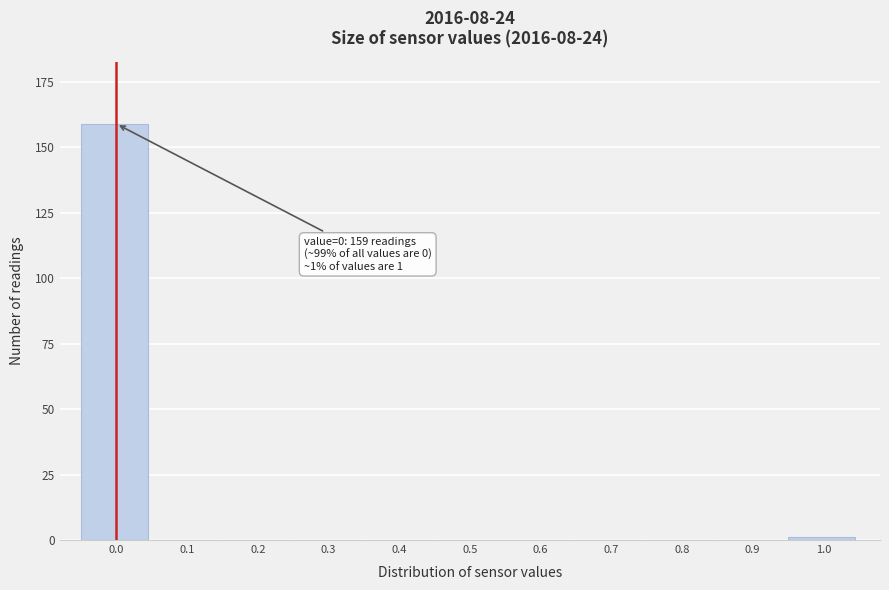

Reading left to right, list all the values displayed in this chart.

0.0=159	0.1=0	0.2=0	0.3=0	0.4=0	0.5=0	0.6=0	0.7=0	0.8=0	0.9=0	1.0=1